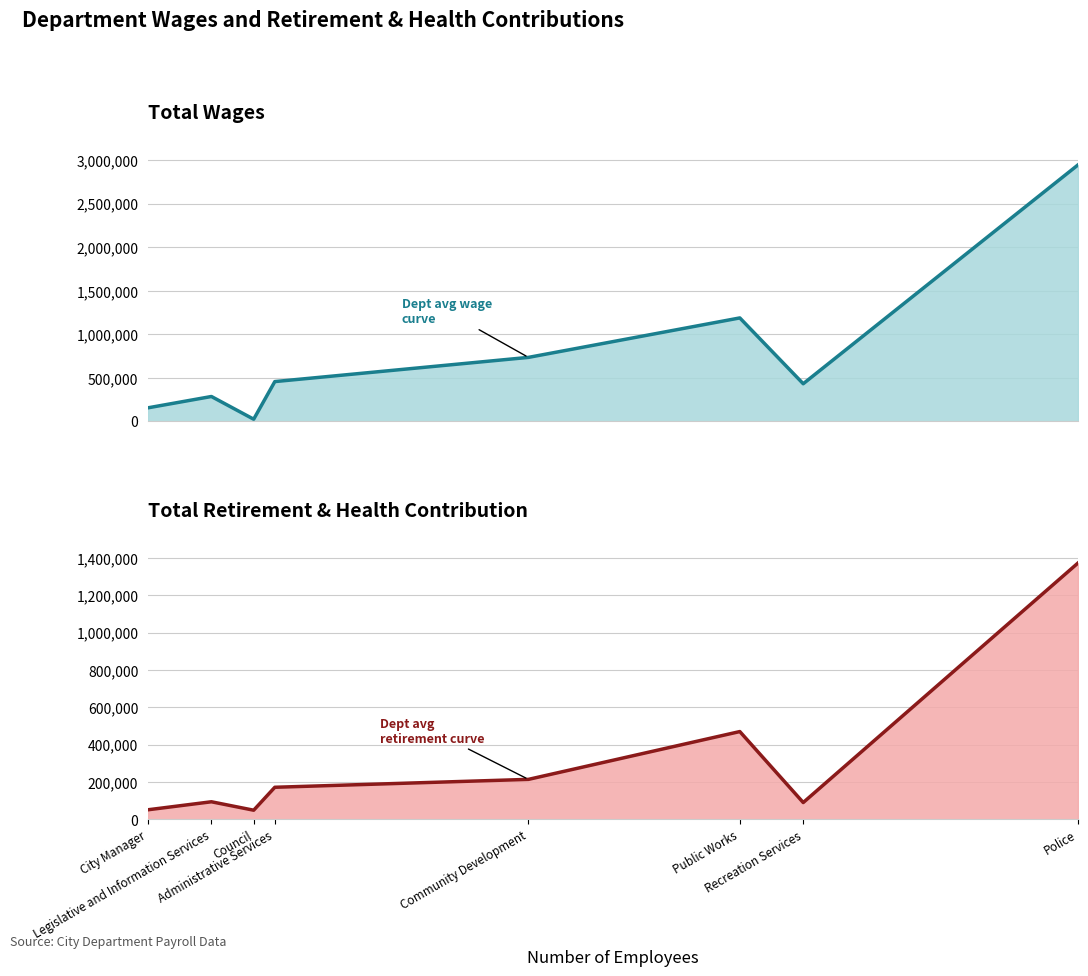

Which has a higher value, Administrative Services or Legislative and Information Services?

Administrative Services